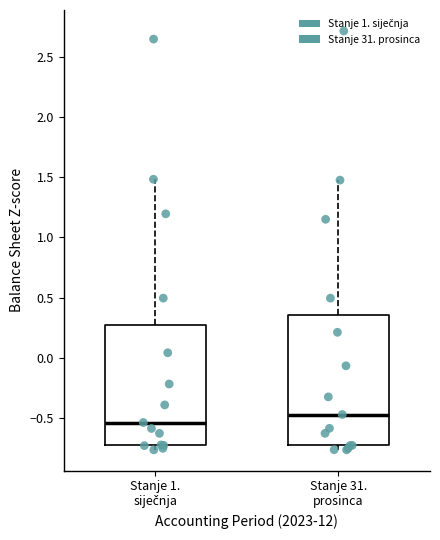

Reading left to right, read every box against the y-axis: the position of its median line, the range the box covers, and the ends of its whiskers. The values are not printed on the chart, so give them approximately, as read against the axis.

Stanje 1. siječnja: median -0.55, box -0.75 to 0.25, whiskers -0.75 (just below the box's lower edge) to 1.50
Stanje 31. prosinca: median -0.45, box -0.75 to 0.35, whiskers -0.75 (just below the box's lower edge) to 1.50